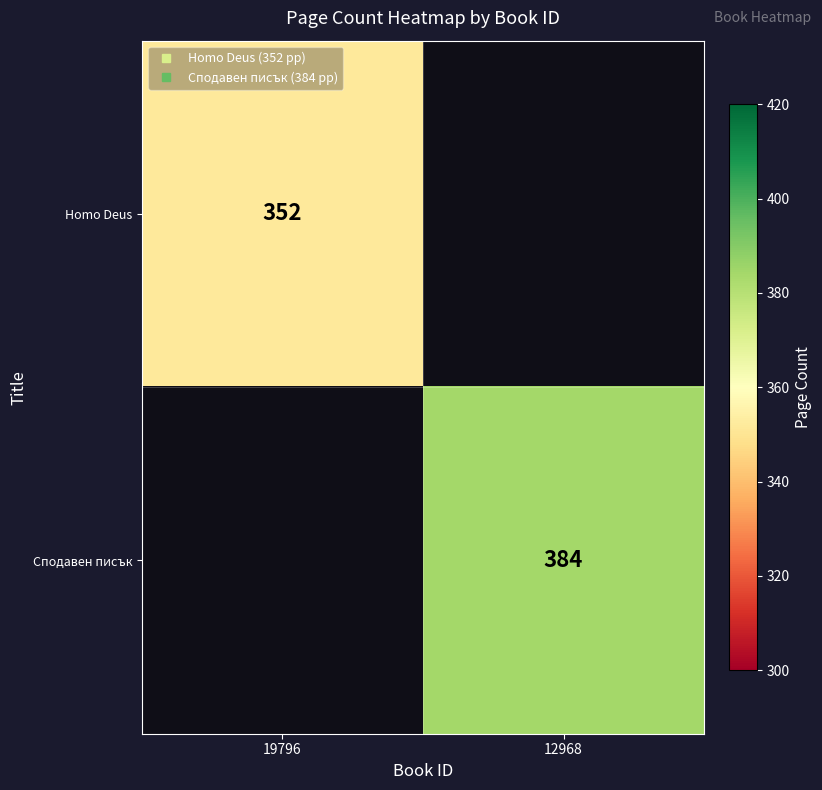

The value of Homo Deus at 19796 is 352.0. True or false?

True